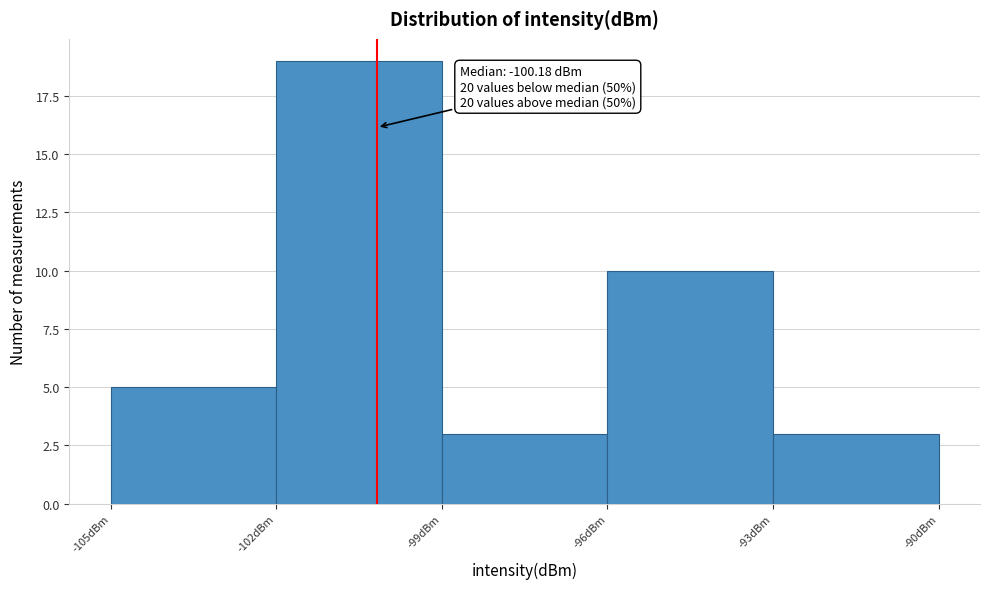

Which range on the x-axis has the tallest bar?

-102 to -99